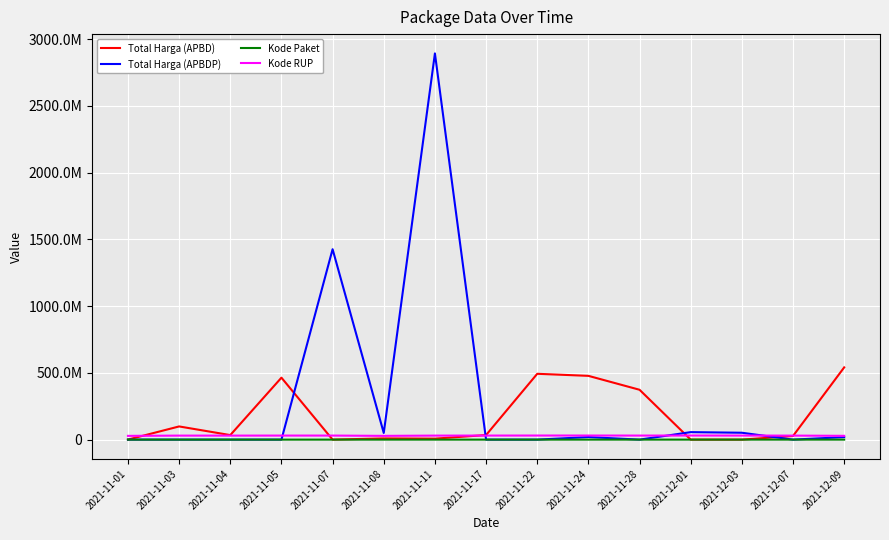

What are all the series names shown in the legend?

Total Harga (APBD), Total Harga (APBDP), Kode Paket, Kode RUP